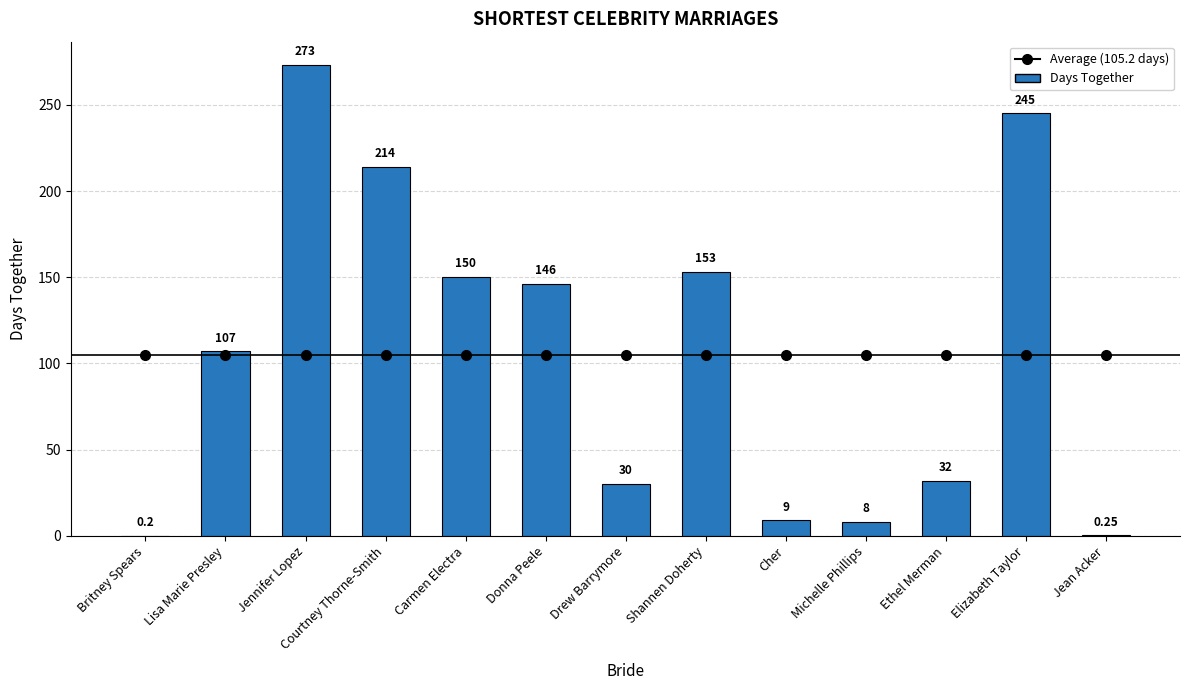

At which category does the chart reach its peak across all series?

Jennifer Lopez